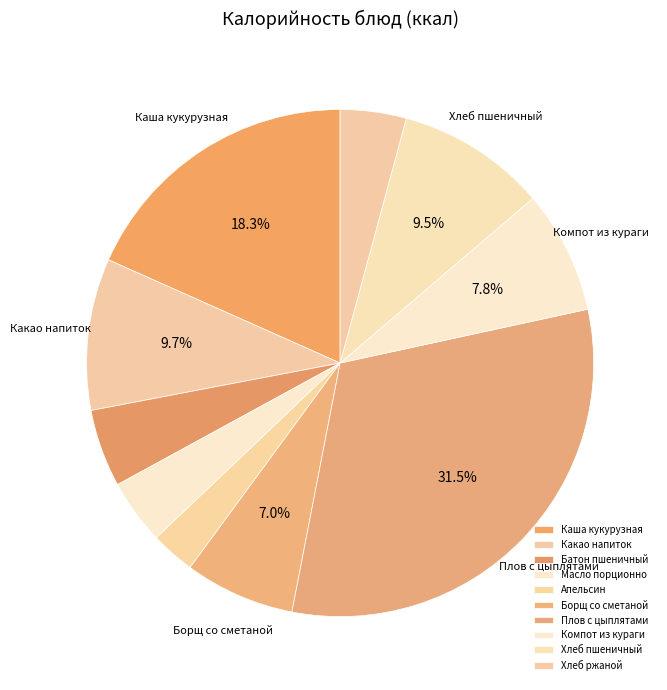

How many slices are in this pie chart?

10